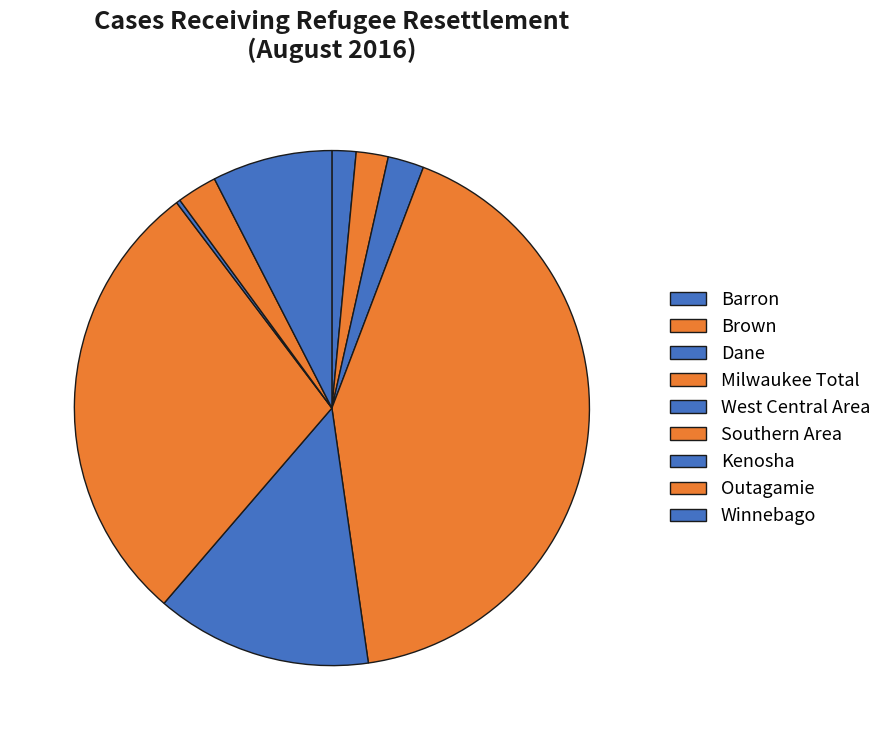

Which slice is the largest?

Milwaukee Total